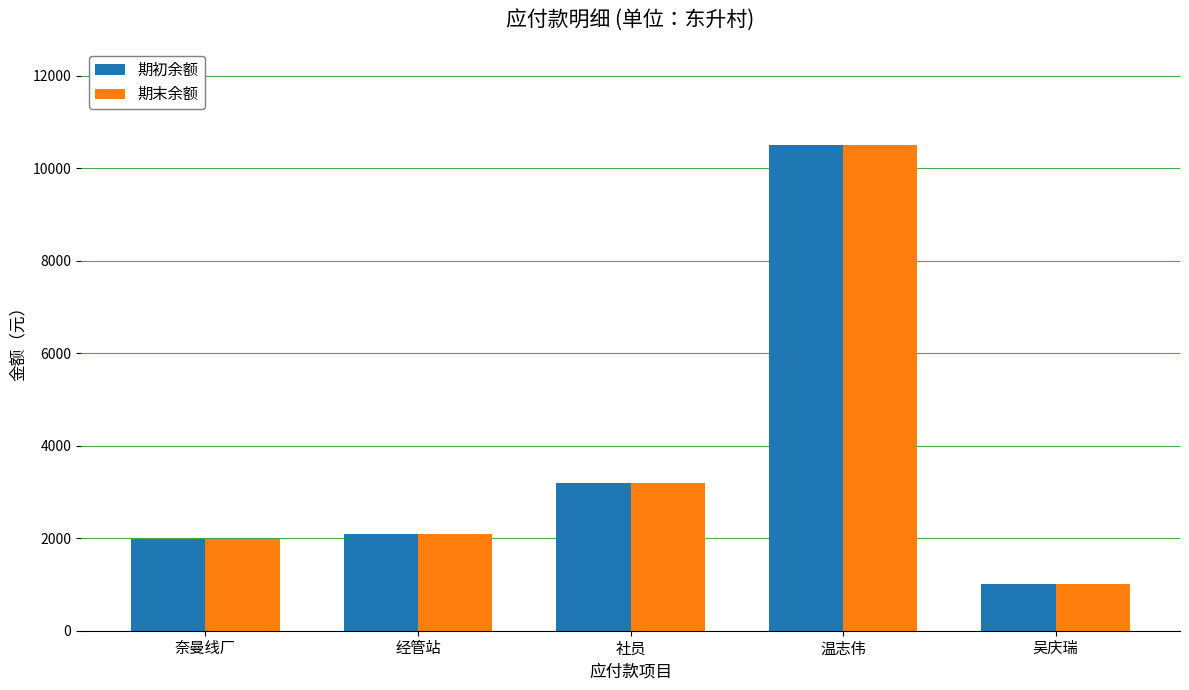

Reading left to right, extract all data points from this chart.

期初余额: 1982.9	2095.0	3190.0	10500.0	1000.0
期末余额: 1982.9	2095.0	3190.0	10500.0	1000.0